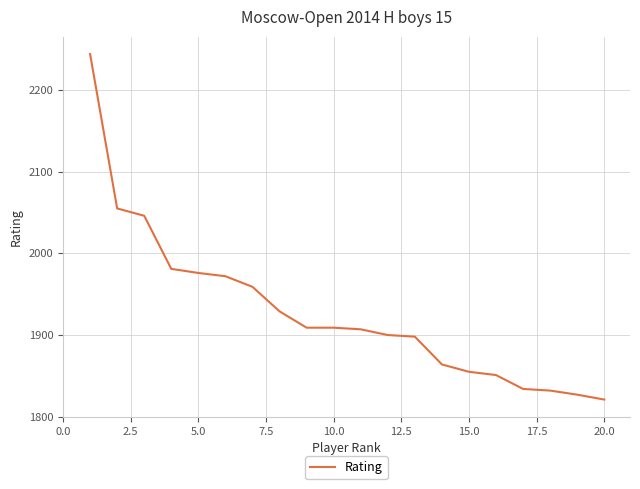

What is the difference between the maximum and minimum values?

423